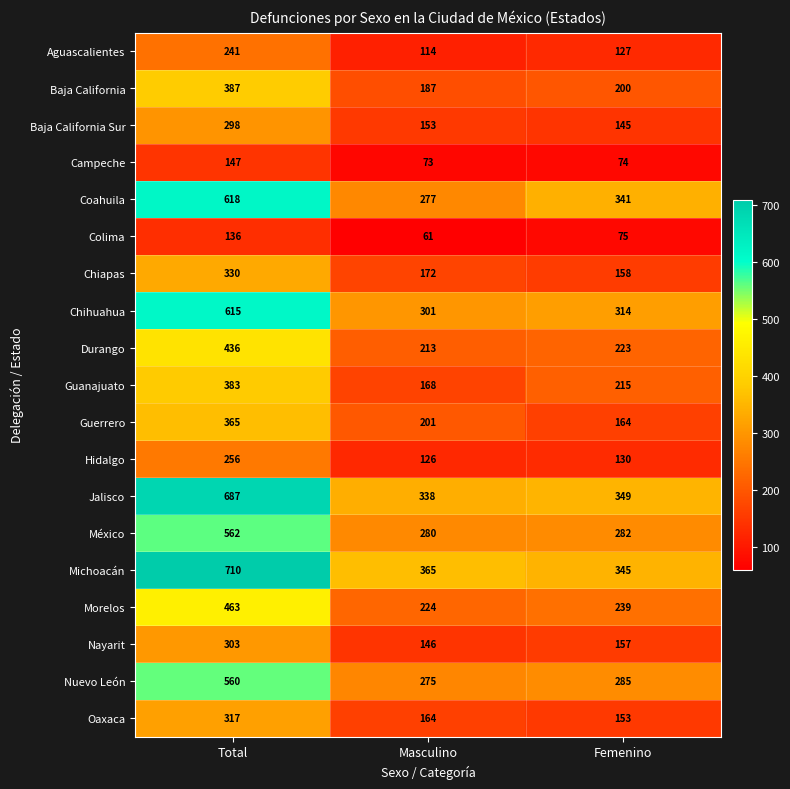

Which series has the largest range (max minus min)?

Michoacán